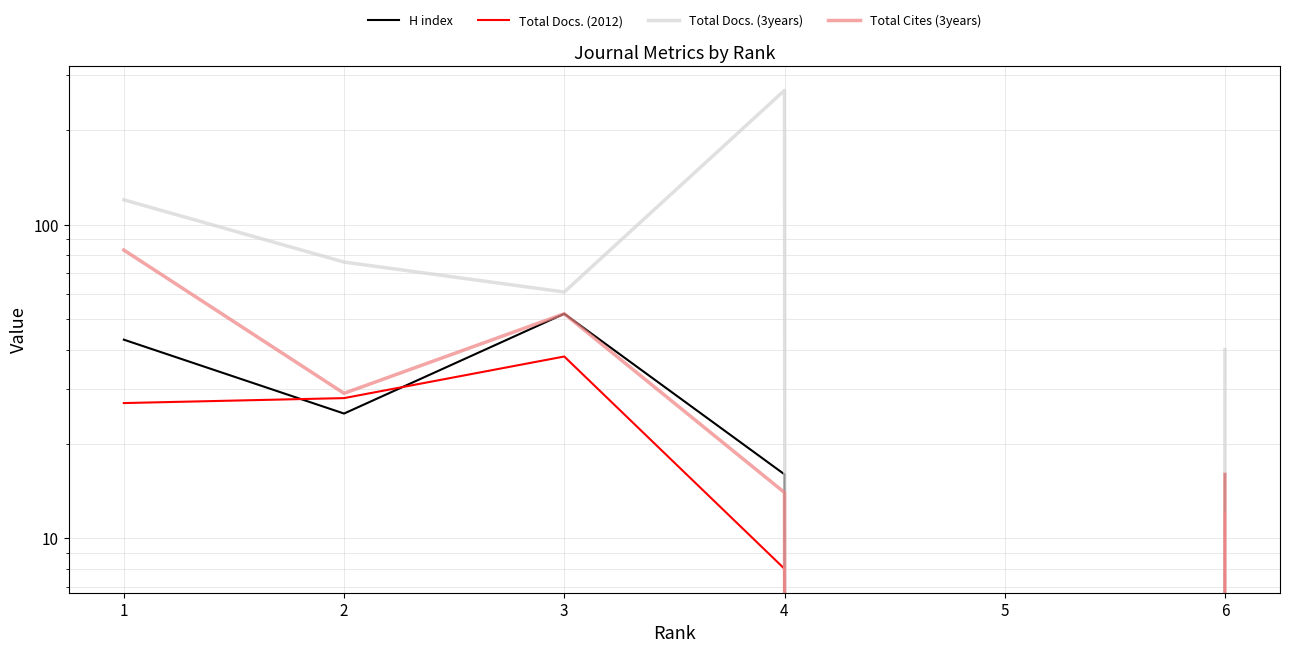

Which label corresponds to the smallest value in the chart?

5